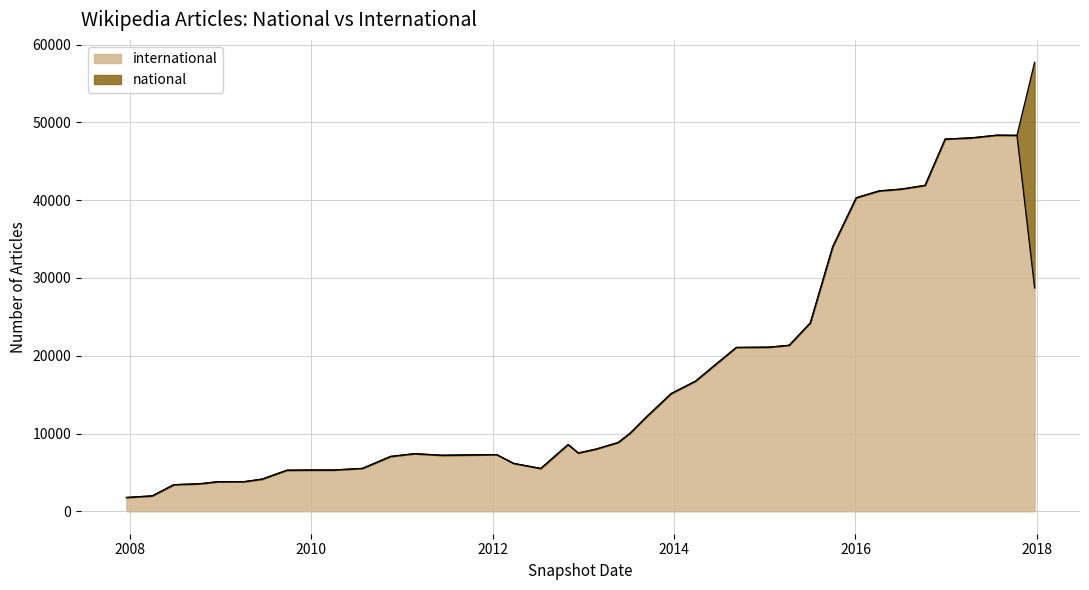

What is the change in value from 2008-04-01 to 2010-07-26?

+3530